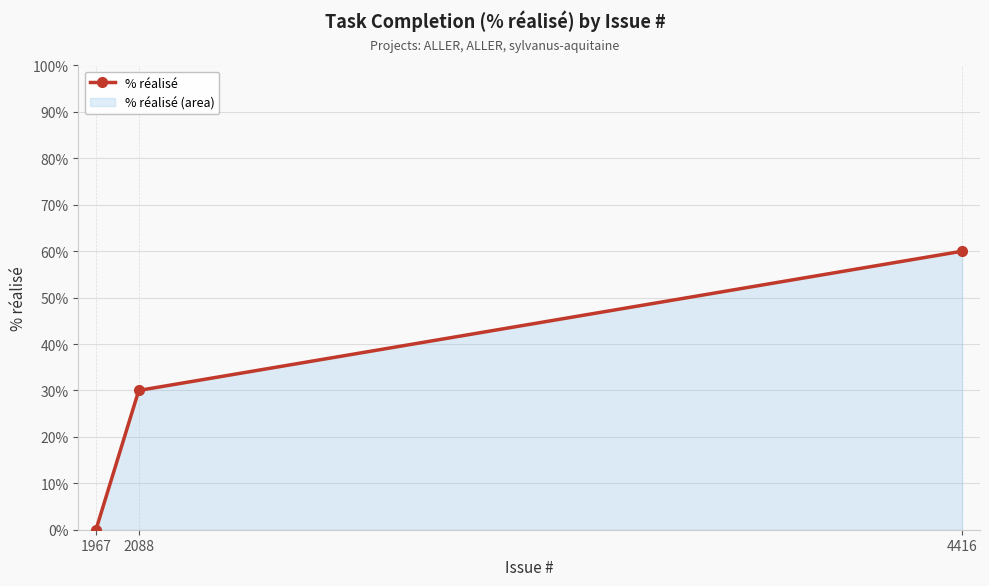

Reading left to right, what are all the values shown in this chart?

1967=0	2088=30	4416=60